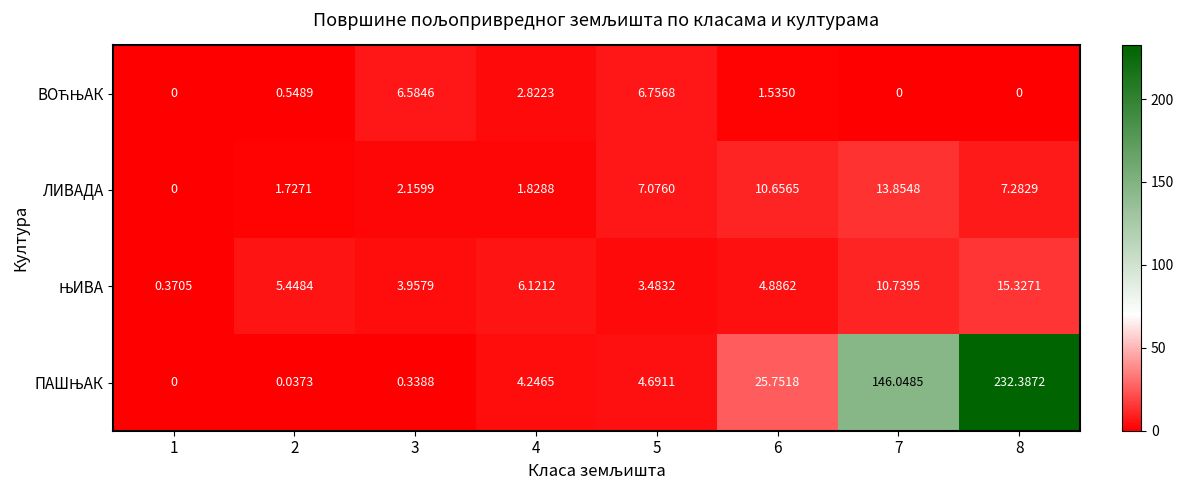

Count the number of data series in this chart.

4